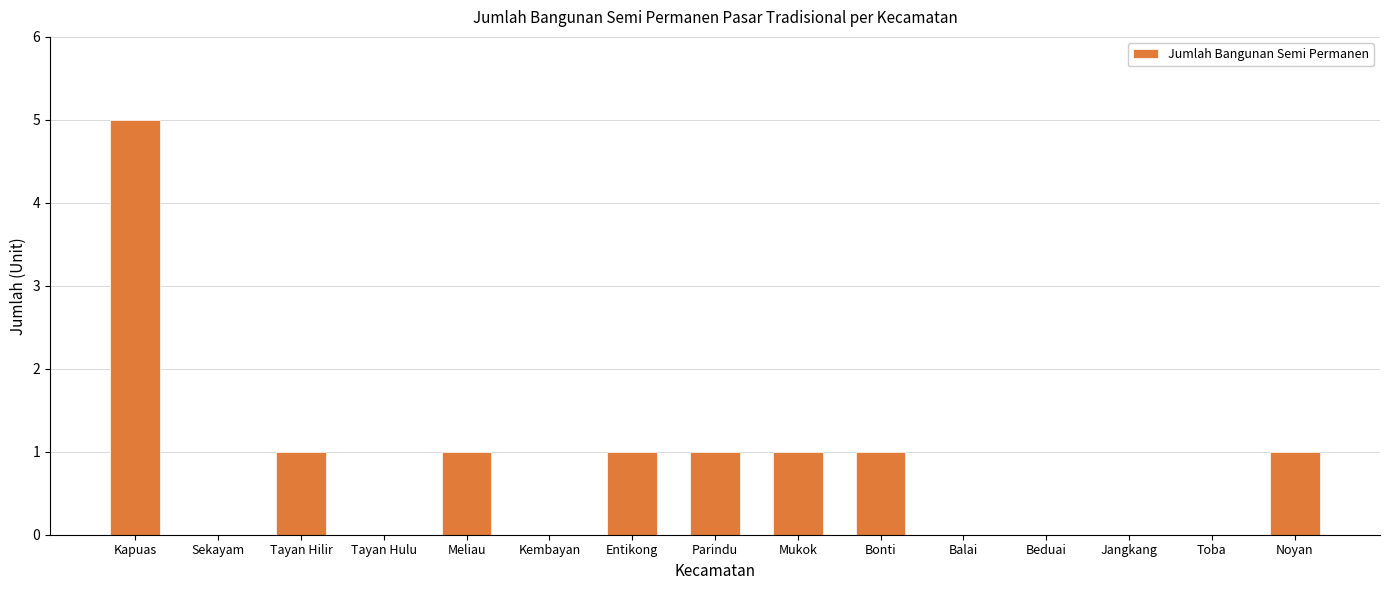

True or false: the data shows 1 at Kapuas.

False